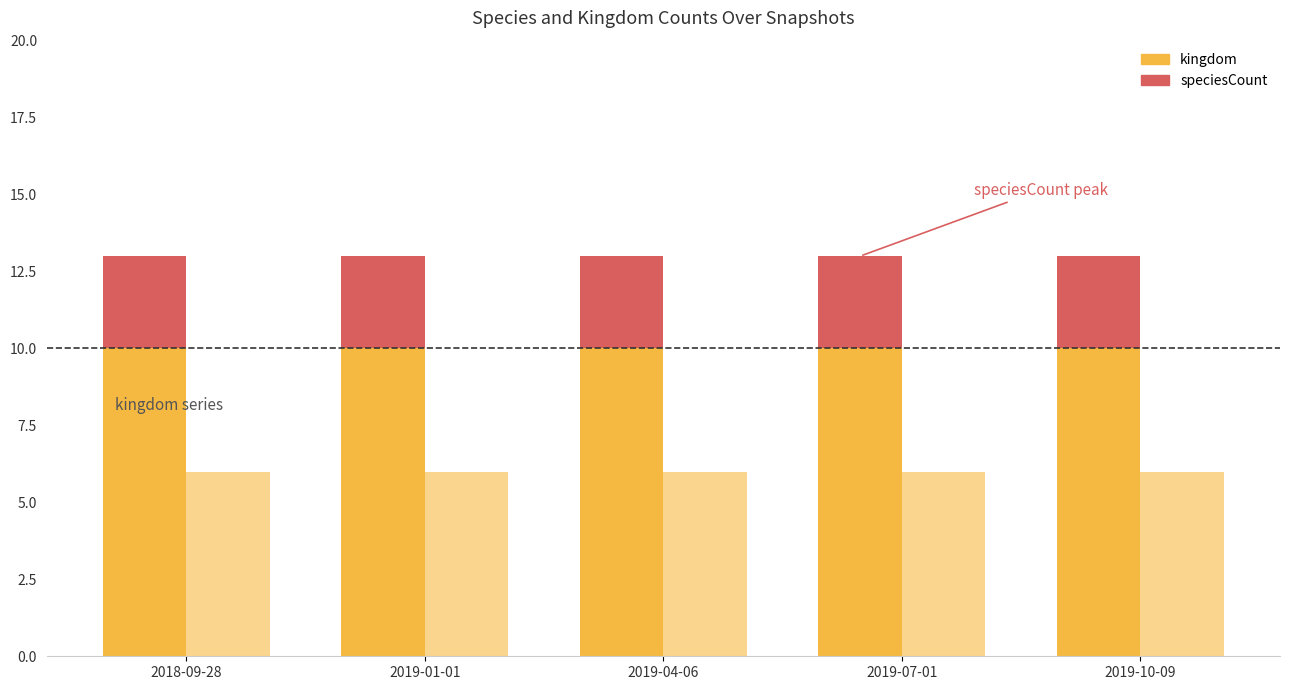

Reading left to right, what are all the values shown in this chart?

kingdom: 2018-09-28=6	2019-01-01=6	2019-04-06=6	2019-07-01=6	2019-10-09=6
speciesCount: 2018-09-28=13	2019-01-01=13	2019-04-06=13	2019-07-01=13	2019-10-09=13